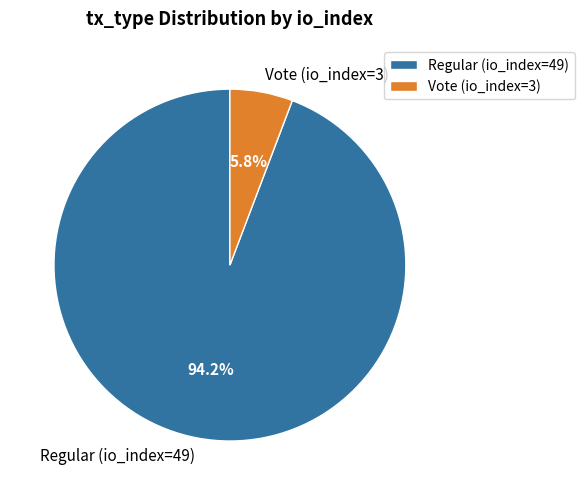

Is there any slice that represents more than half of the pie?

Yes